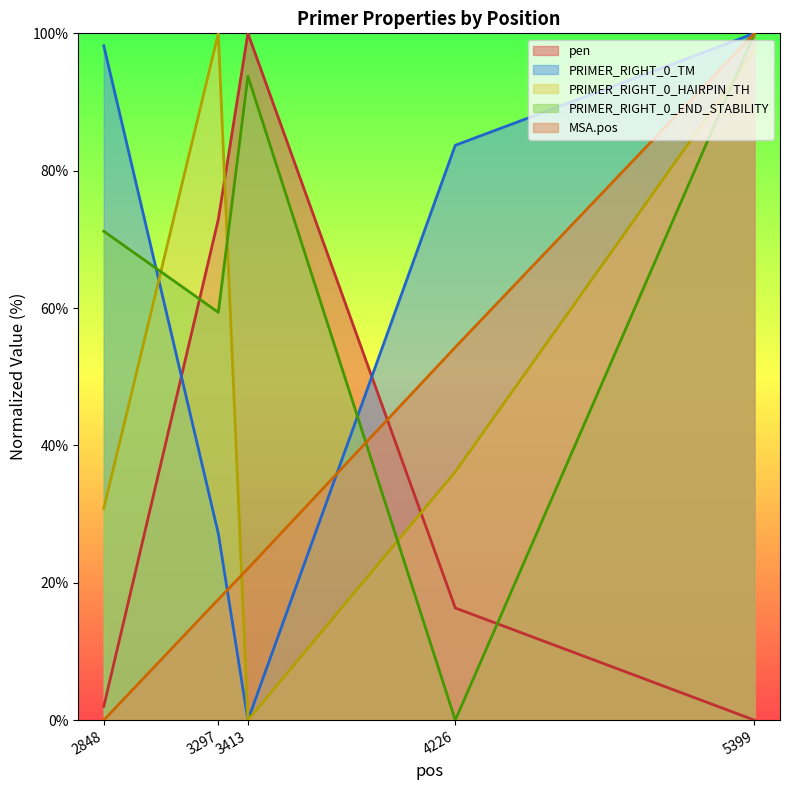

Read the pen value at 3413.

100.0